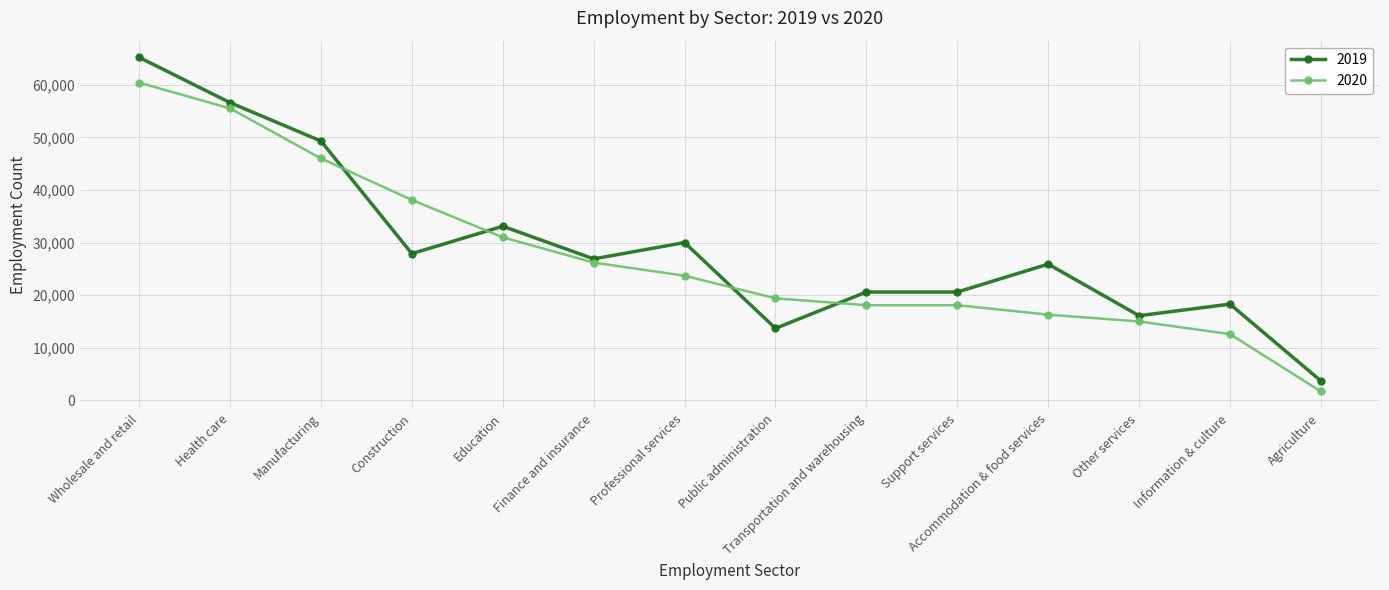

At which category is the sum across all series the highest?

Wholesale and retail